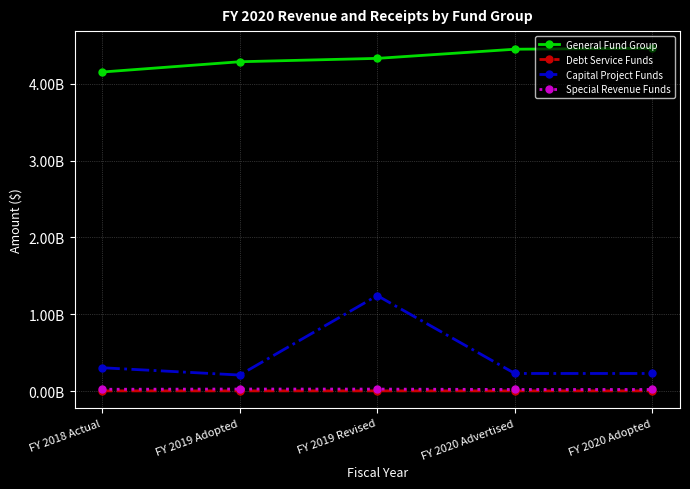

Which series has the largest total across all categories?

General Fund Group